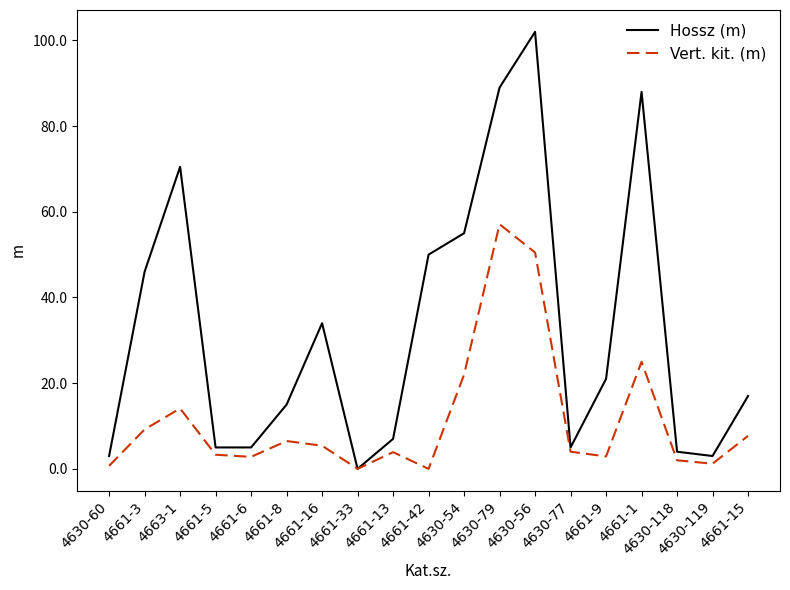

Which series has the widest spread of values?

Hossz (m)